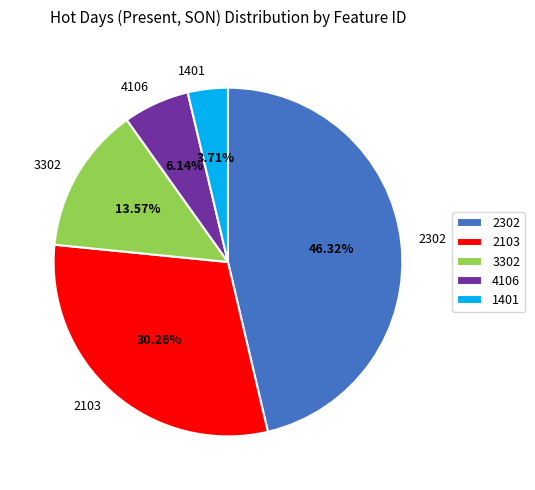

What is the largest slice in the pie chart?

2302